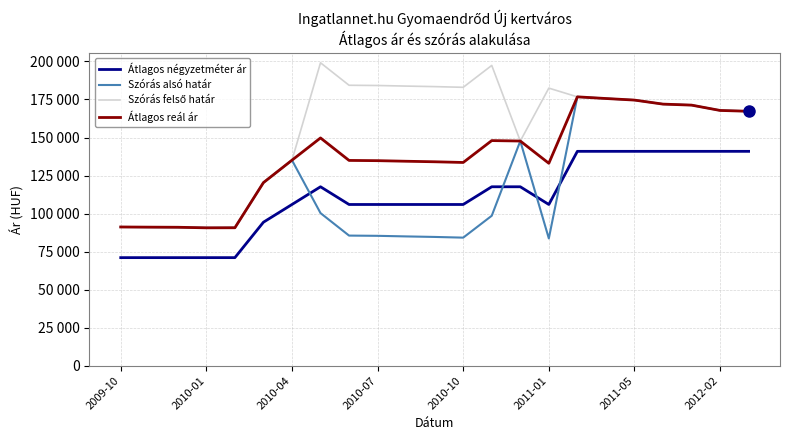

Which series has the largest total across all categories?

Szórás felső határ